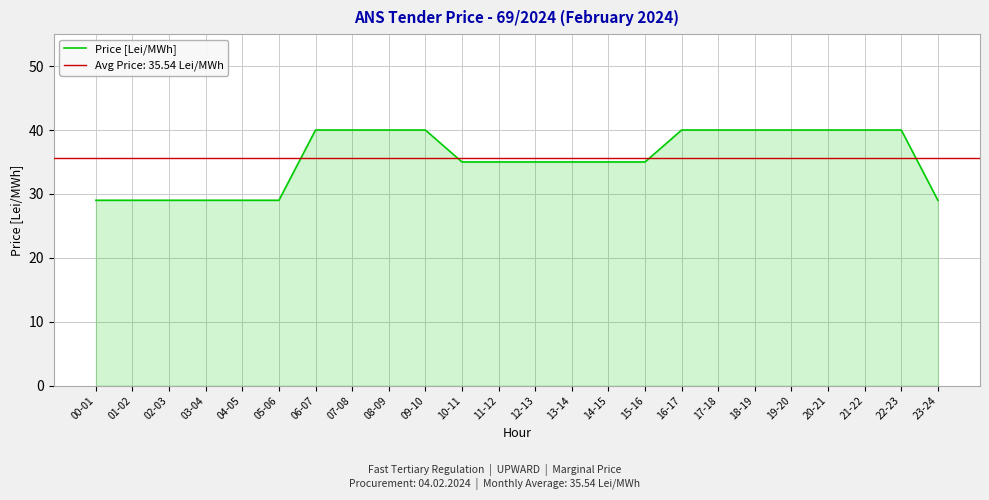

True or false: there are more than 0 points higher than both neighbors.

False